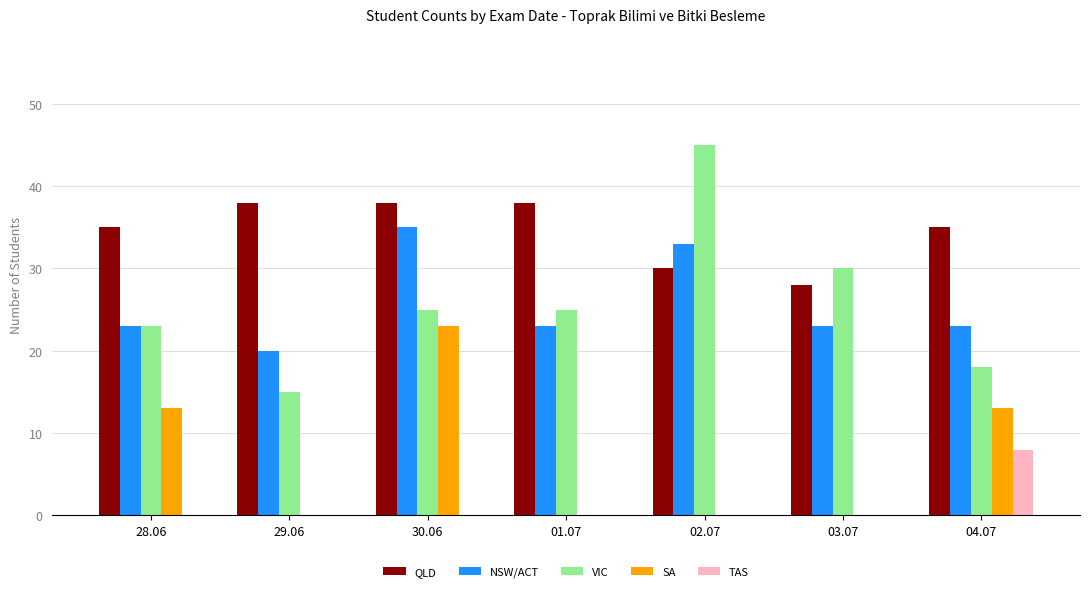

Is it true that NSW/ACT equals 39 at 01.07?

False